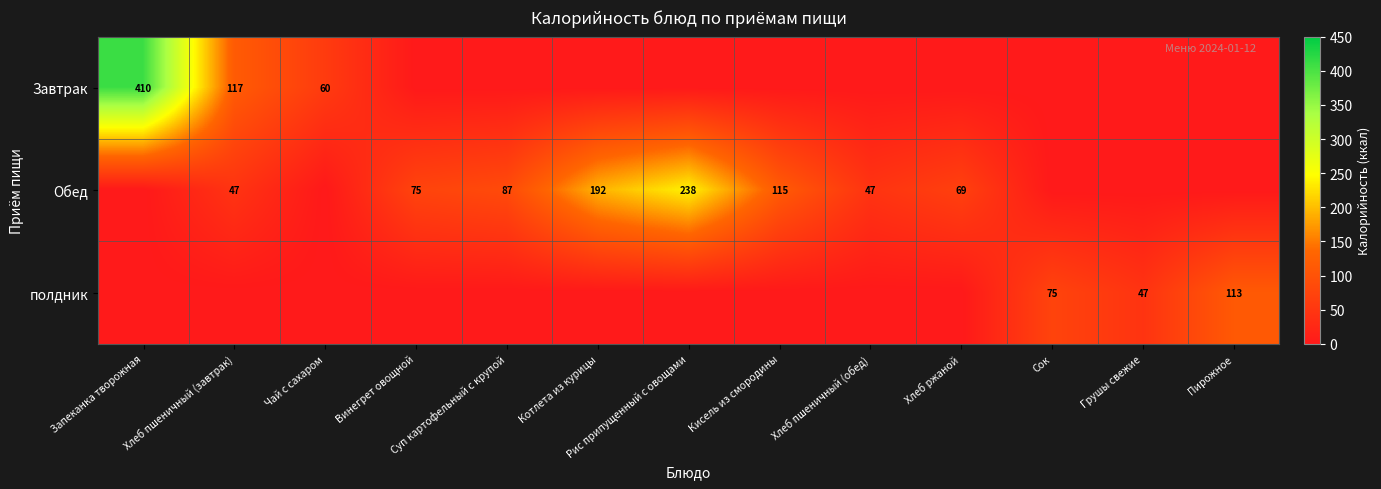

The Завтрак series shows 185.7 at Хлеб пшеничный (завтрак). True or false?

False